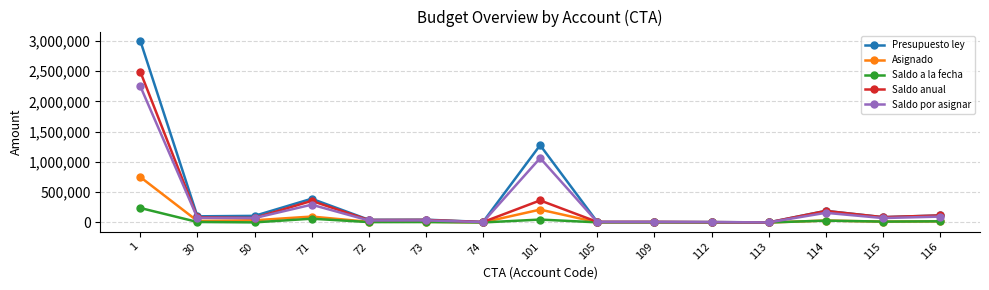

True or false: Presupuesto ley has more than 0 interior local peaks.

True